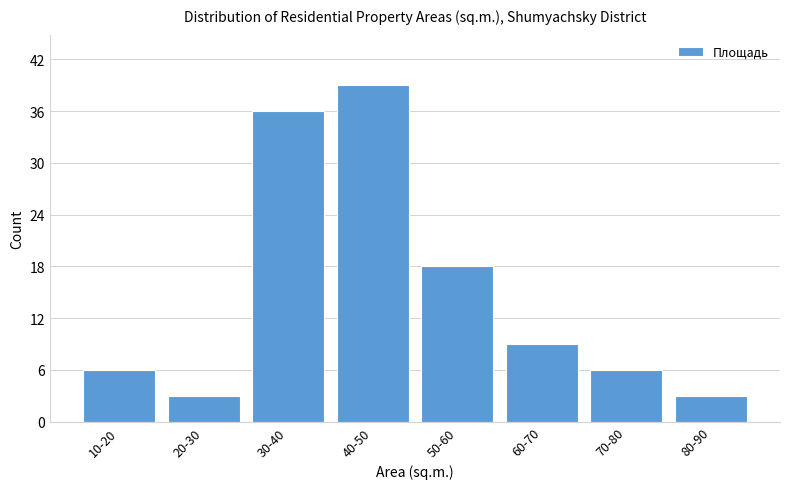

Reading left to right, transcribe all the data shown in this chart.

10-20=6	20-30=3	30-40=36	40-50=39	50-60=18	60-70=9	70-80=6	80-90=3